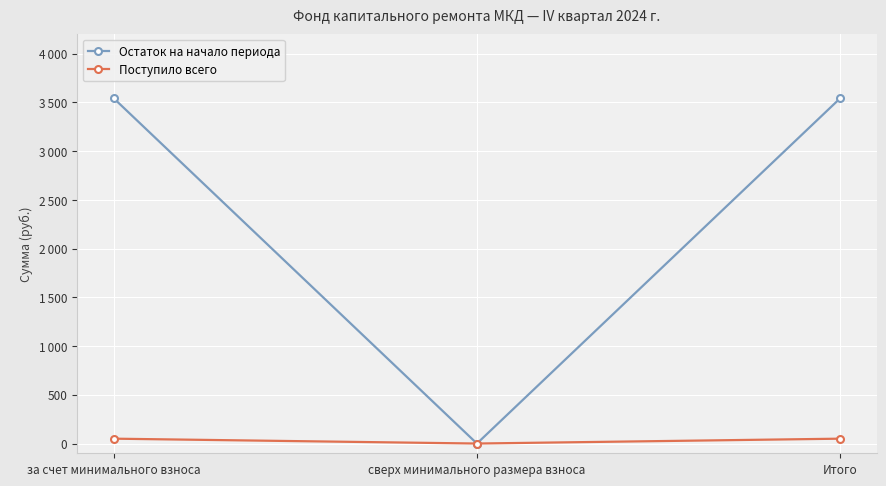

Is this an area chart (filled region under the line)?

No